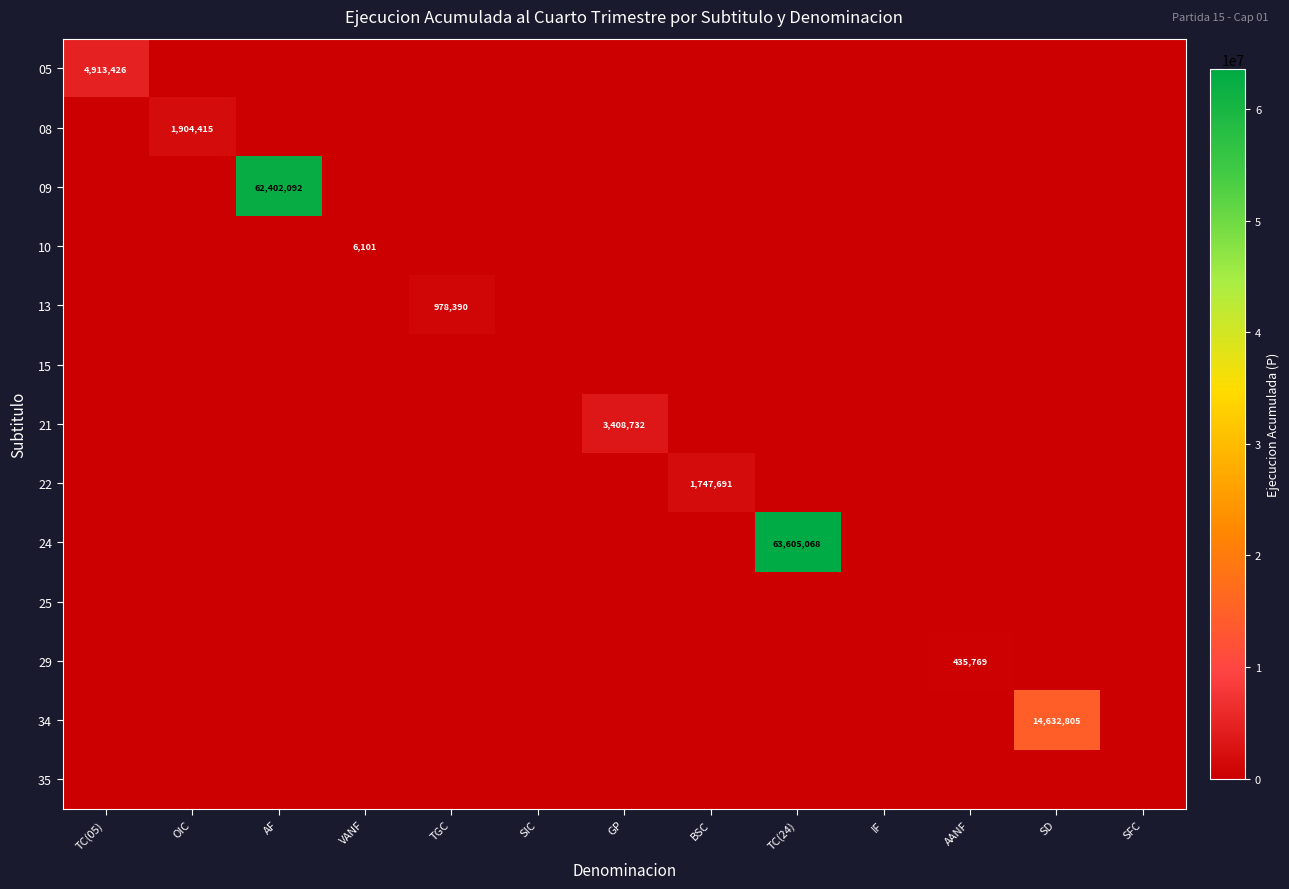

List the series in order of their peak value, lowest first.

15, 25, 35, 10, 29, 13, 22, 08, 21, 05, 34, 09, 24